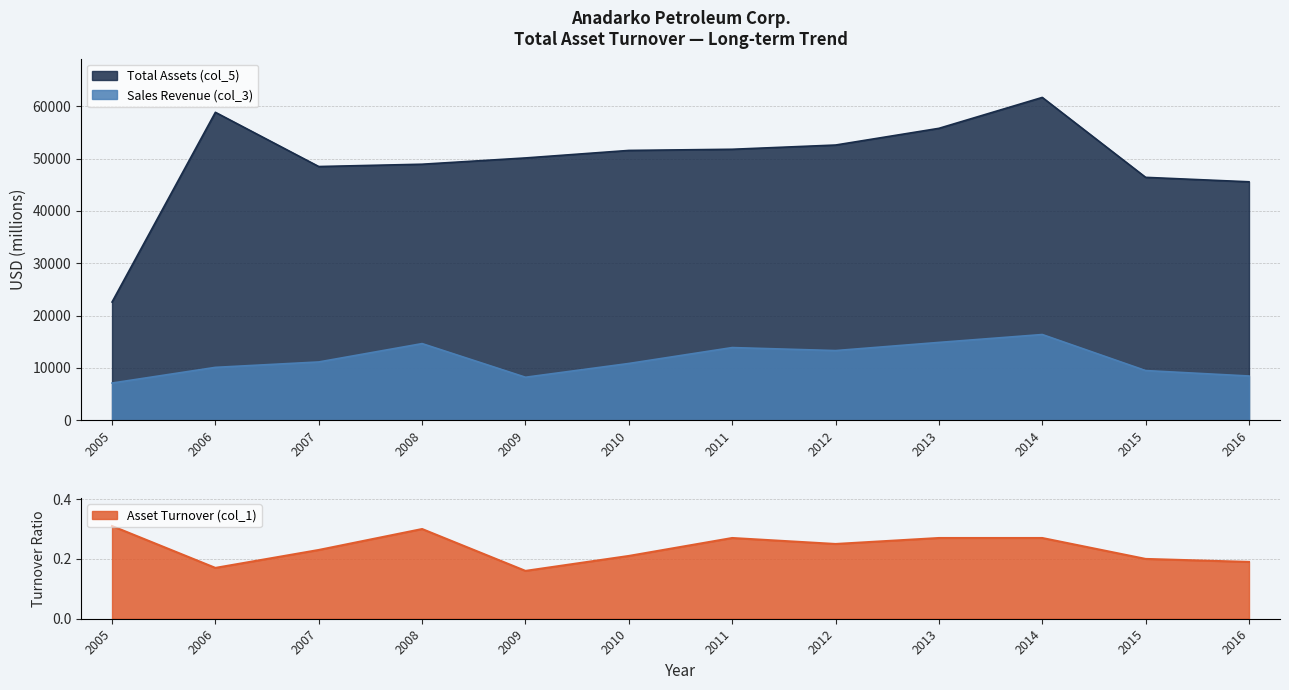

True or false: Asset Turnover (col_1) and Total Assets (col_5) cross at least once.

False